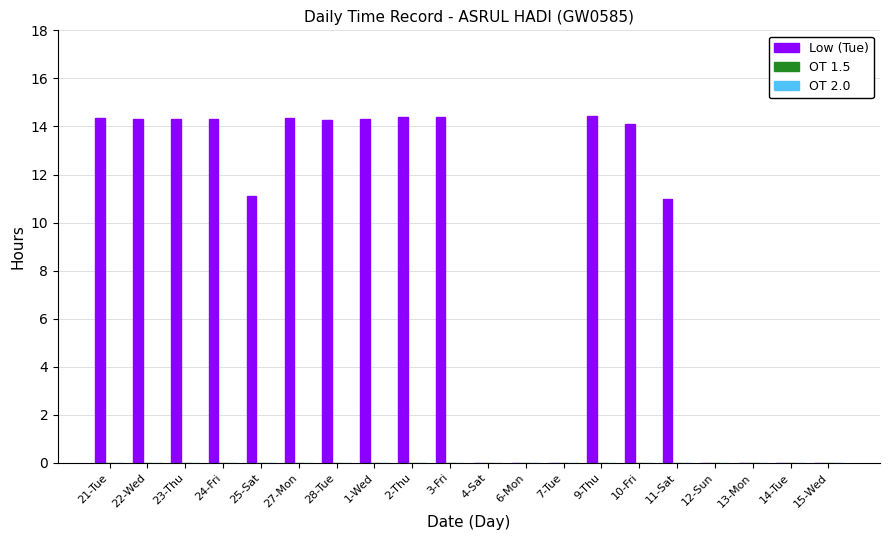

Are the bars horizontal?

No